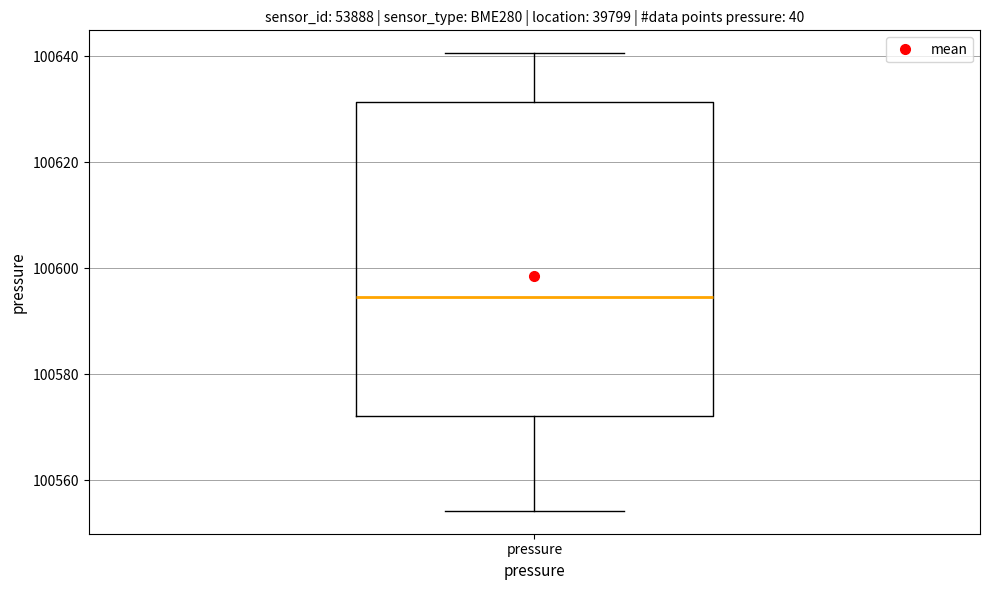

Where is the upper edge of the box for pressure on the y-axis? The values are not printed on the chart, so give them approximately, as read against the axis.

100632